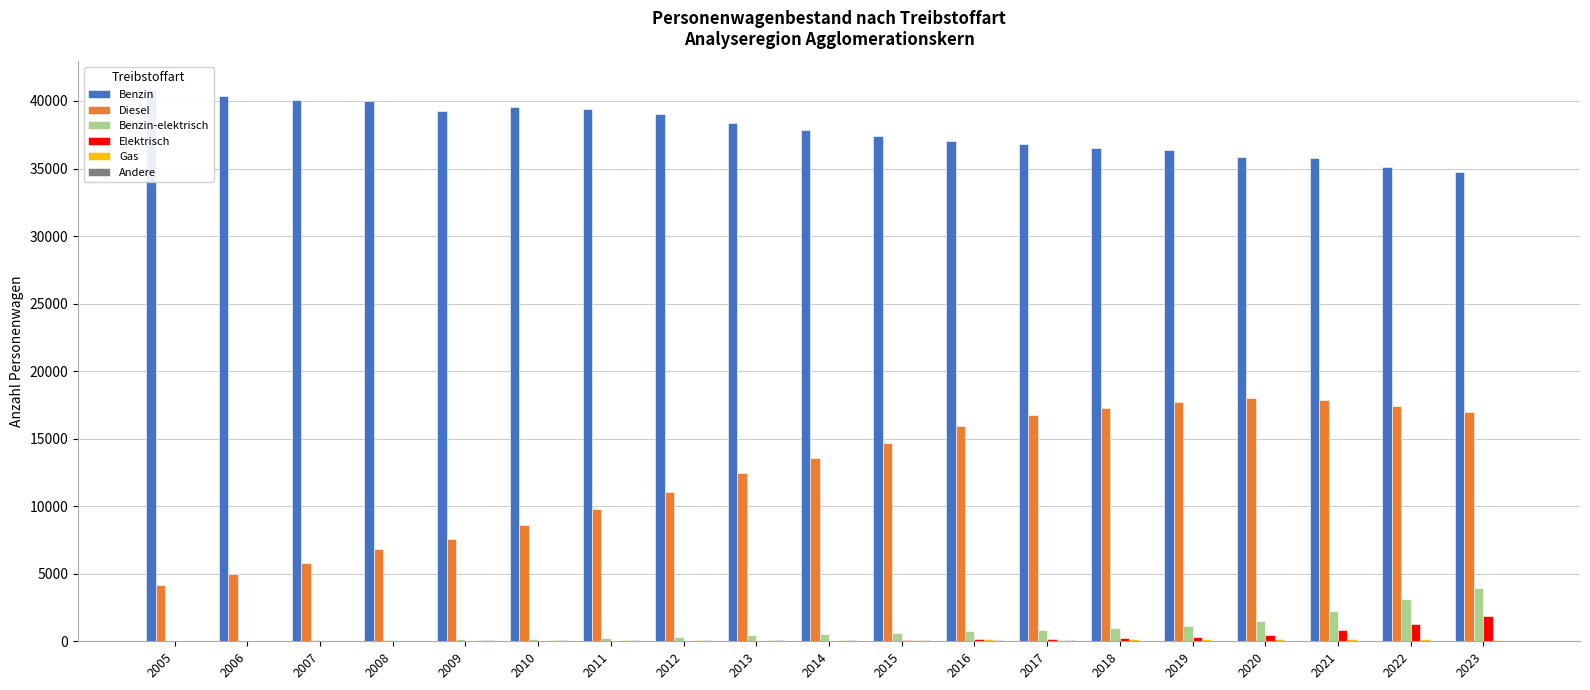

What value does the Diesel series have at 2021?

17891